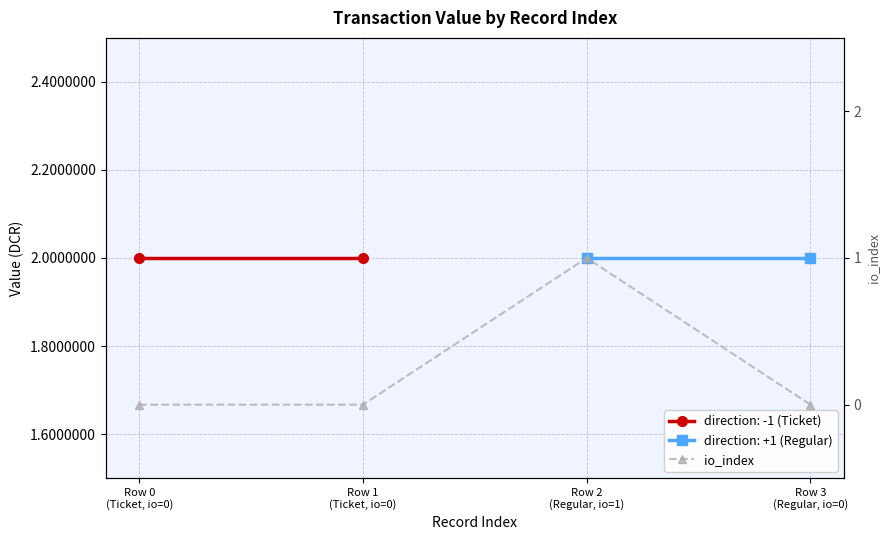

Rank the categories by value from highest to lowest.

Row 2
(Regular, io=1), Row 0
(Ticket, io=0), Row 1
(Ticket, io=0), Row 3
(Regular, io=0)